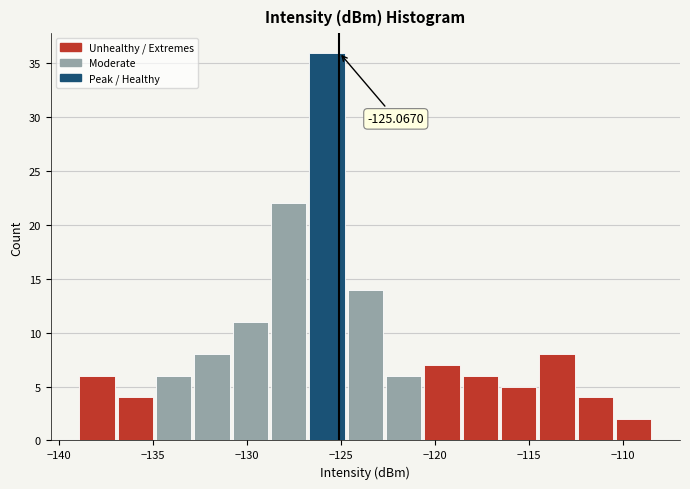

Over which range of the x-axis is the bar tallest?

-126.5 to -124.5